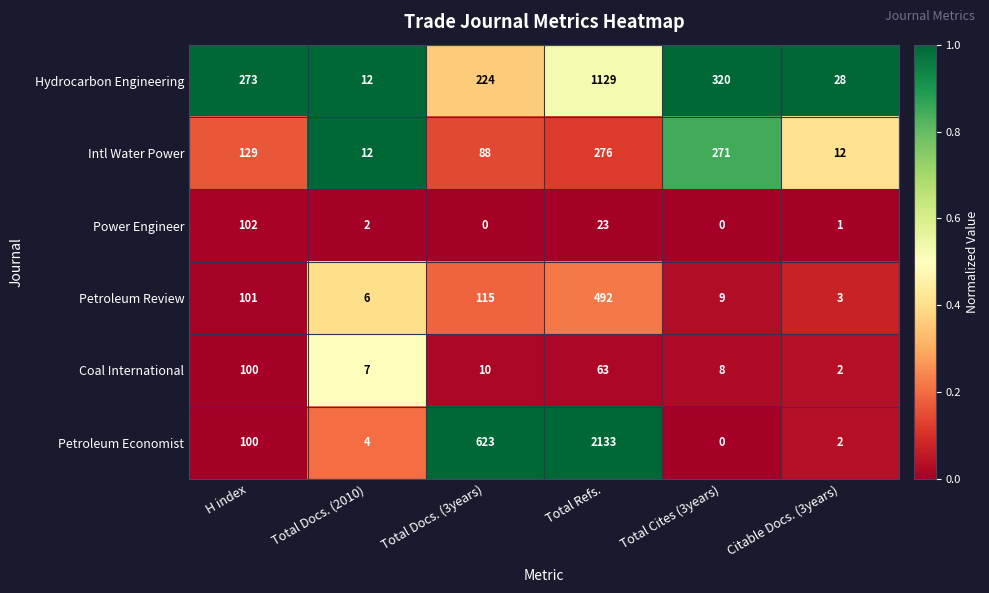

At which label is Intl Water Power closest to 144?

H index